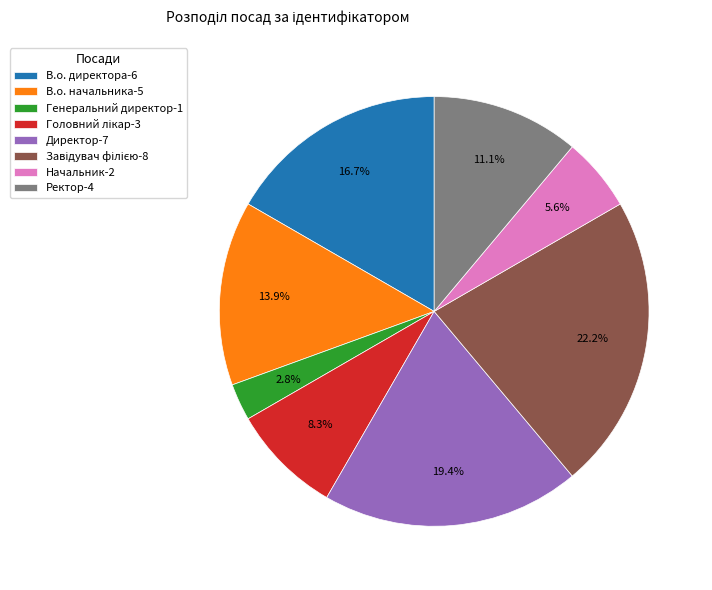

Which has a higher value, Начальник-2 or В.о. начальника-5?

В.о. начальника-5